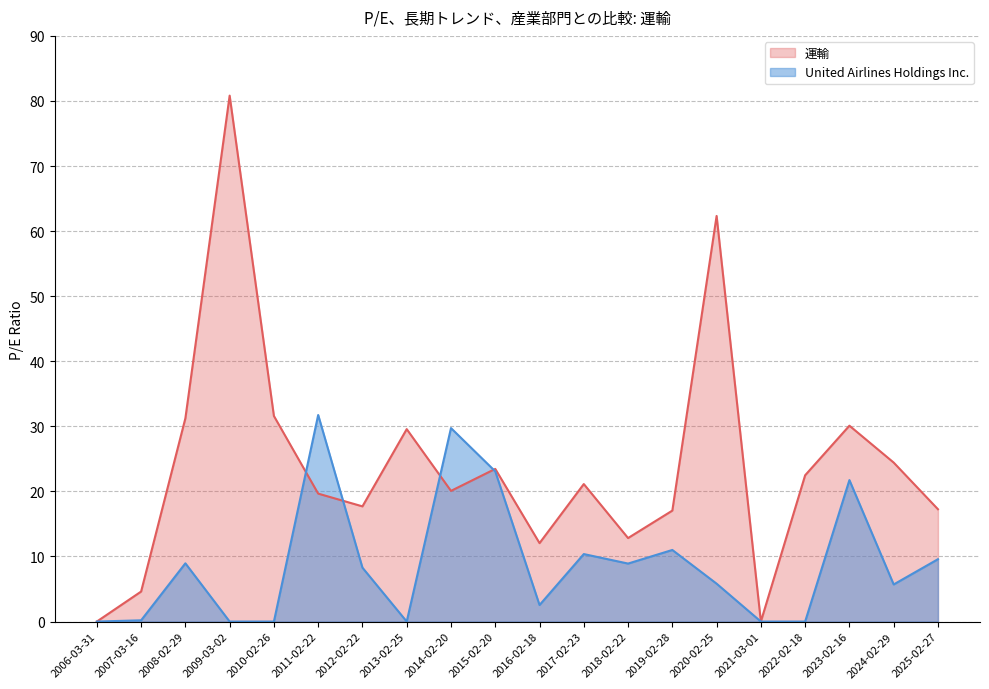

The value of United Airlines Holdings Inc. at 2019-02-28 is 17.9. True or false?

False